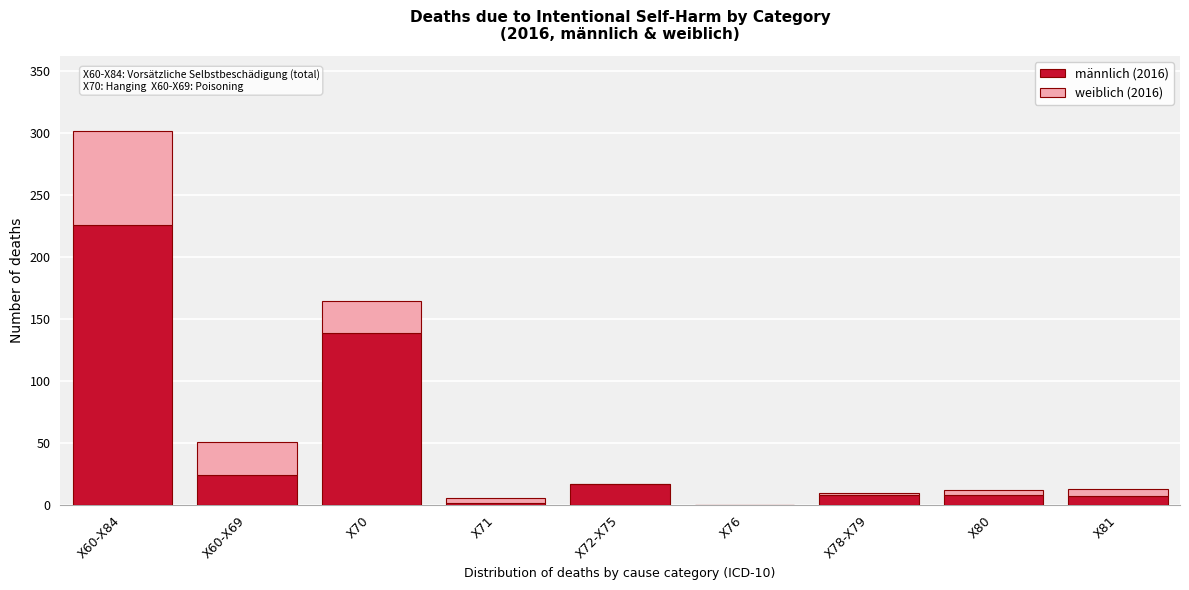

At which category is the sum across all series the highest?

X60-X84